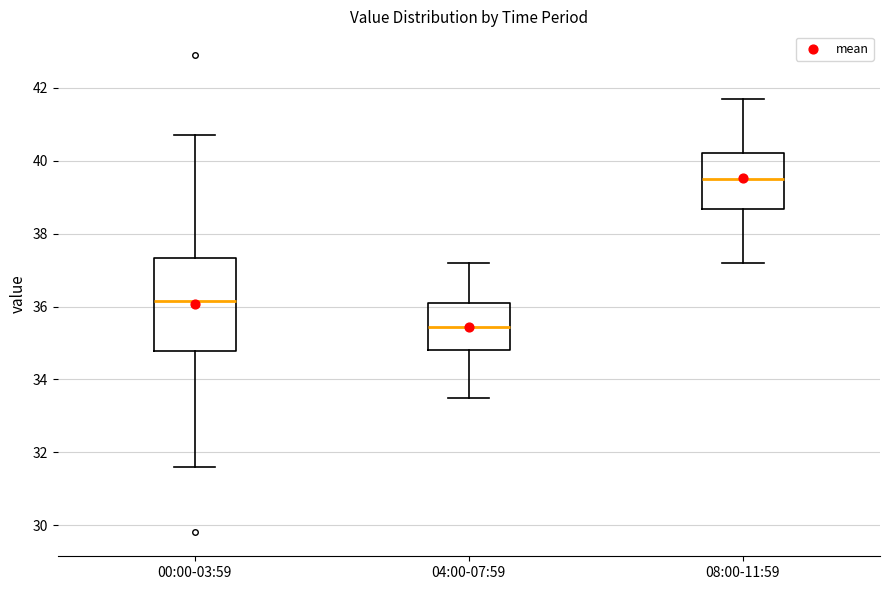

Reading left to right, transcribe this box plot: for each box, give where its median line is, the range the box spans, and where its two whiskers end, as read against the y-axis. The values are not printed on the chart, so give them approximately, as read against the axis.

00:00-03:59: median 36.2, box 34.8 to 37.4, whiskers 31.6 to 40.8
04:00-07:59: median 35.4, box 34.8 to 36.2, whiskers 33.6 to 37.2
08:00-11:59: median 39.6, box 38.6 to 40.2, whiskers 37.2 to 41.8